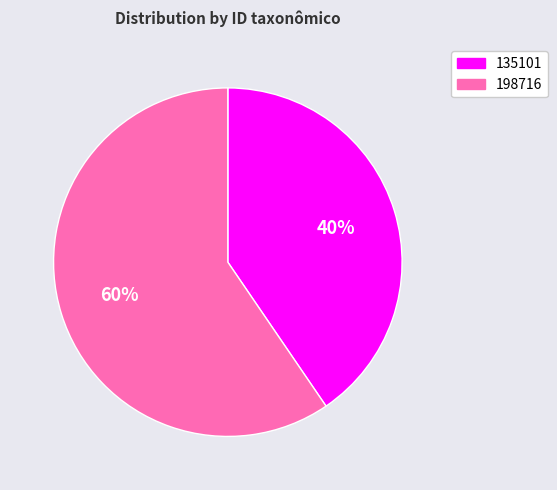

What is the ratio of the value at 135101 to the value at 198716?

0.7